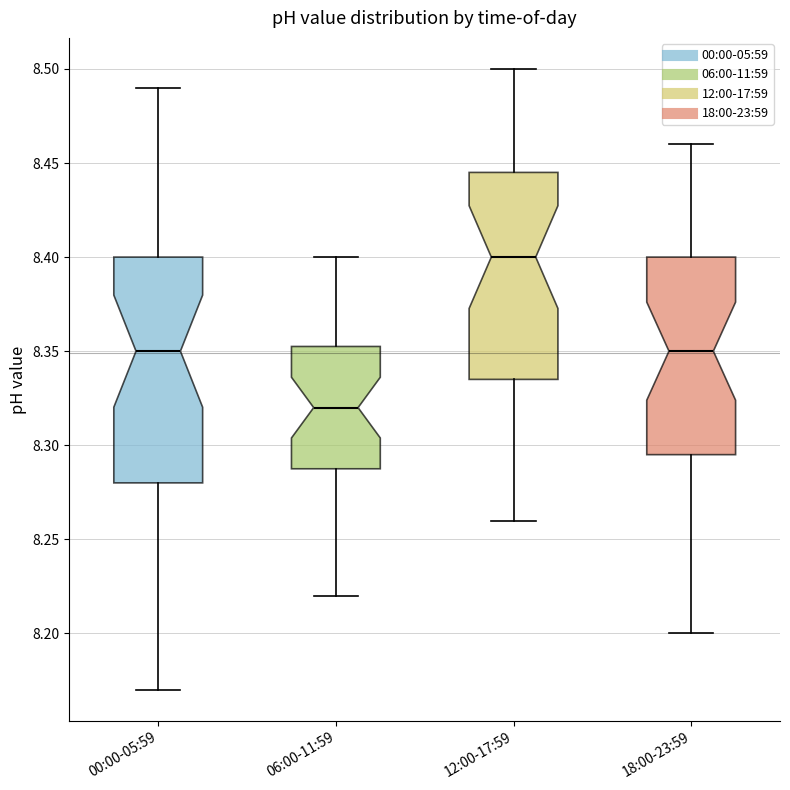

Reading left to right, transcribe this box plot: for each box, give where its median line is, the range the box spans, and where its two whiskers end, as read against the y-axis. The values are not printed on the chart, so give them approximately, as read against the axis.

00:00-05:59: median 8.350, box 8.280 to 8.400, whiskers 8.170 to 8.490
06:00-11:59: median 8.320, box 8.290 to 8.355, whiskers 8.220 to 8.400
12:00-17:59: median 8.400, box 8.335 to 8.445, whiskers 8.260 to 8.500
18:00-23:59: median 8.350, box 8.295 to 8.400, whiskers 8.200 to 8.460